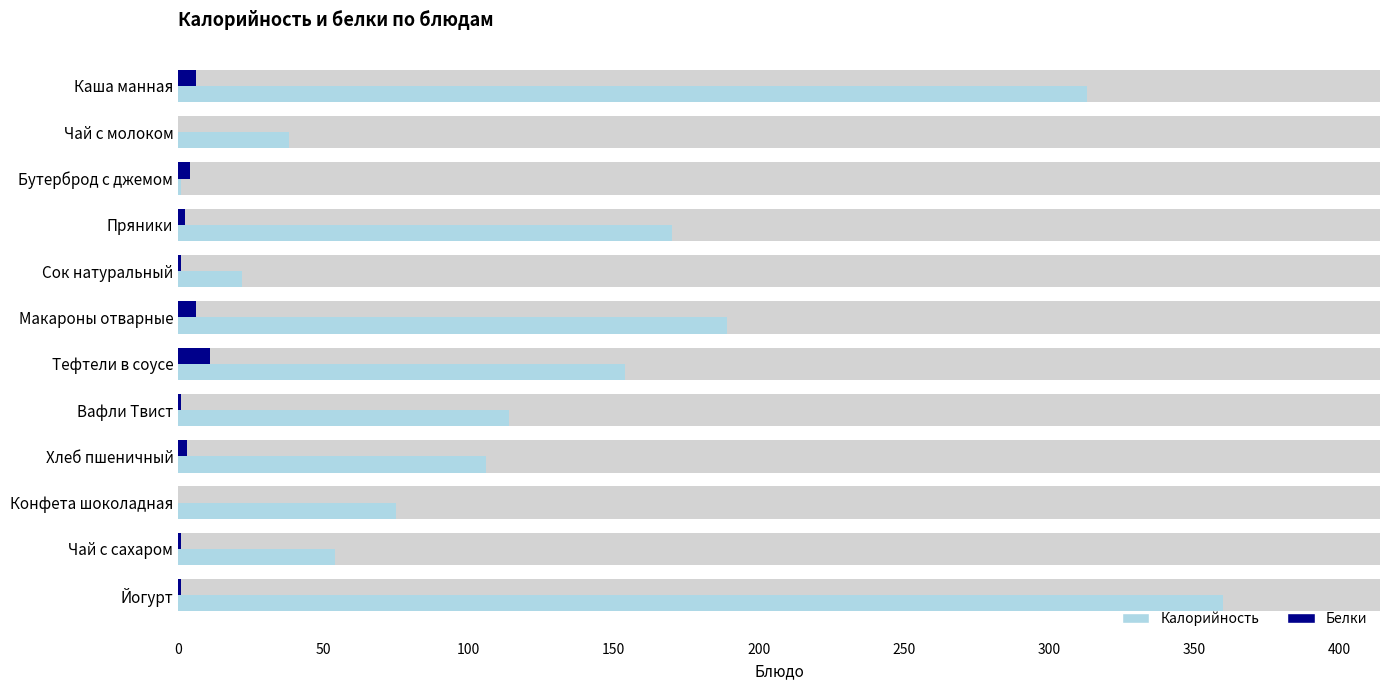

The value of Калорийность at Чай с сахаром is 54.0. True or false?

True